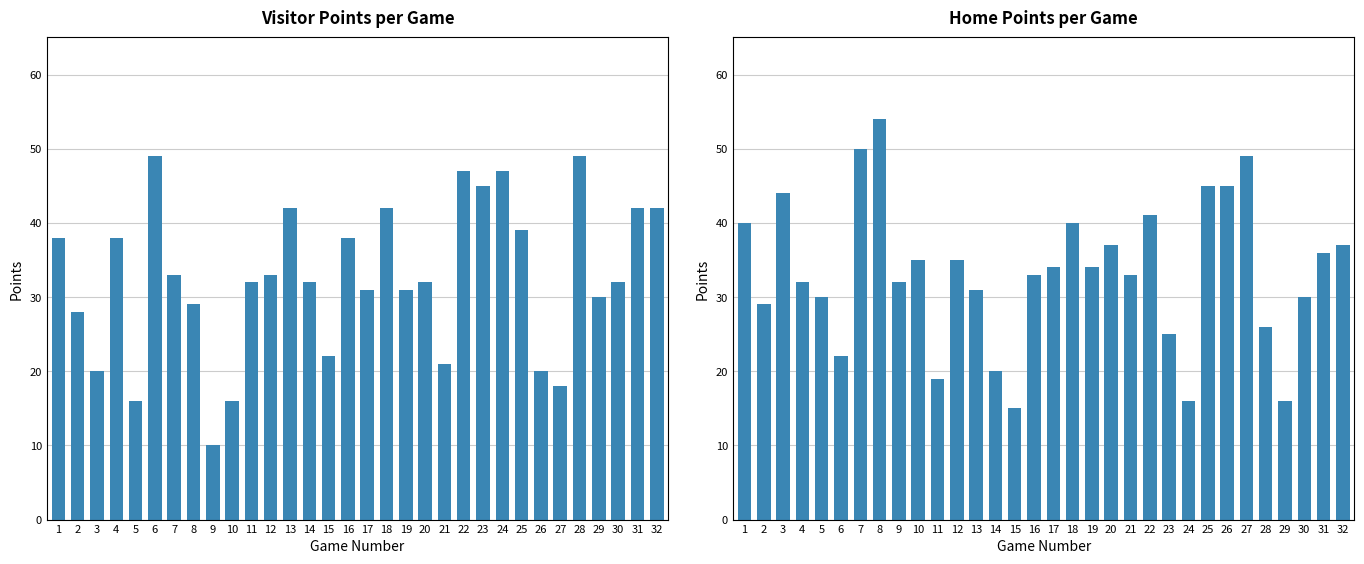

Between 3 and 7, which series saw the biggest shift?

Visitor Points per Game